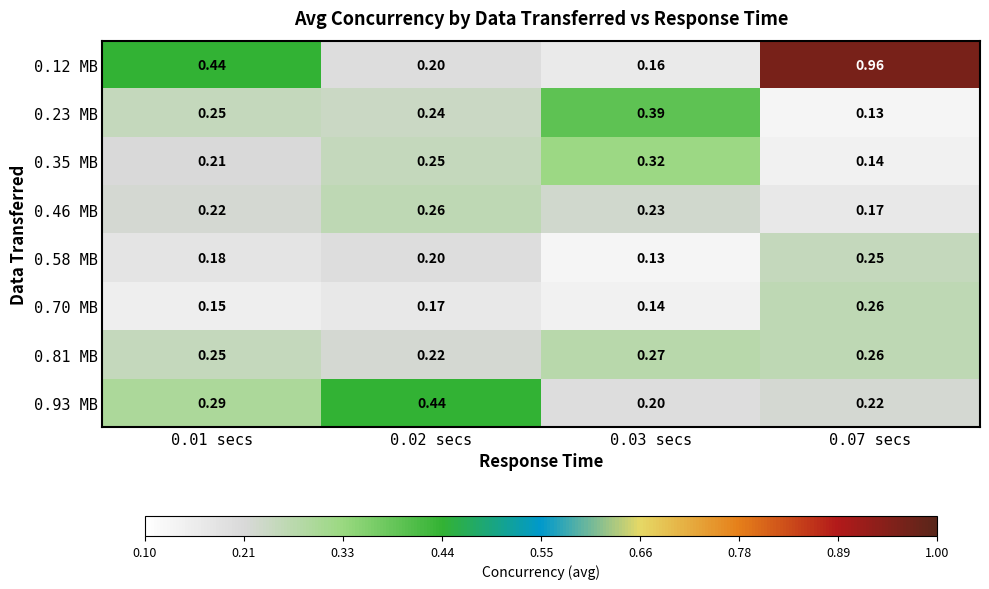

Is the value of 0.12 MB at 0.03 secs greater than the value of 0.70 MB at 0.03 secs?

Yes